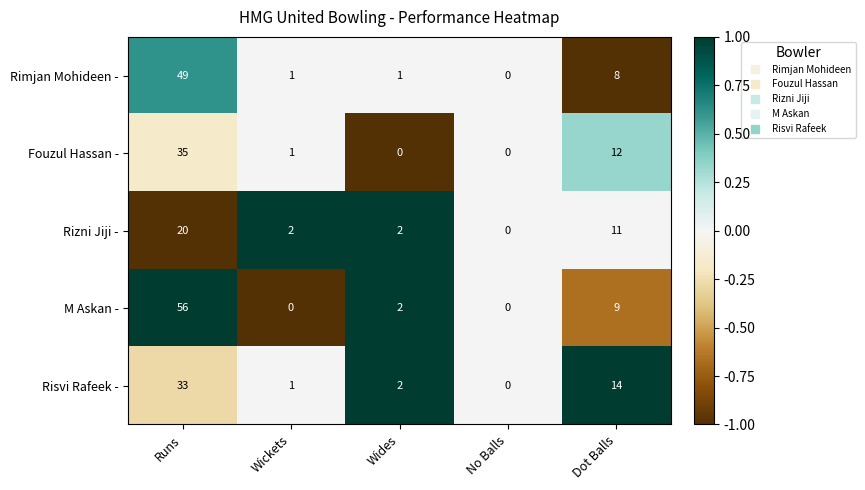

At Runs, list the series in order from smallest to largest.

Rizni Jiji -, Risvi Rafeek -, Fouzul Hassan -, Rimjan Mohideen -, M Askan -